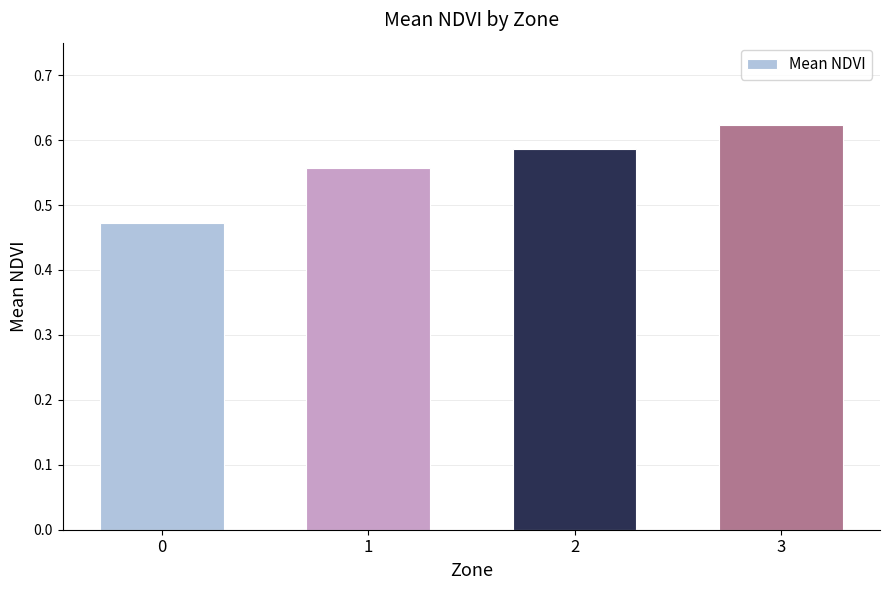

How many categories are shown in the chart?

4